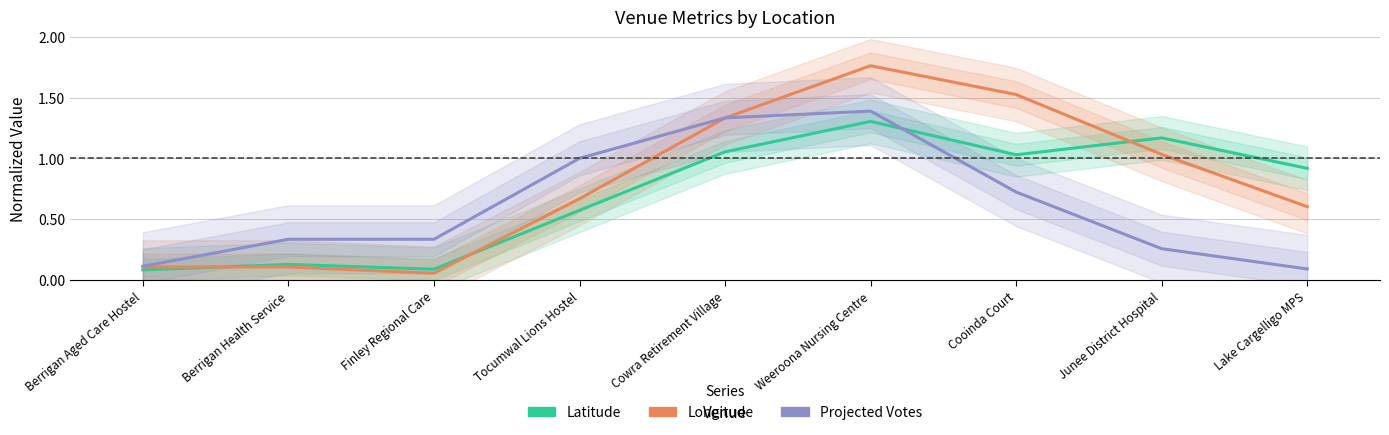

What is the total value across all series at Tocumwal Lions Hostel?

2.2